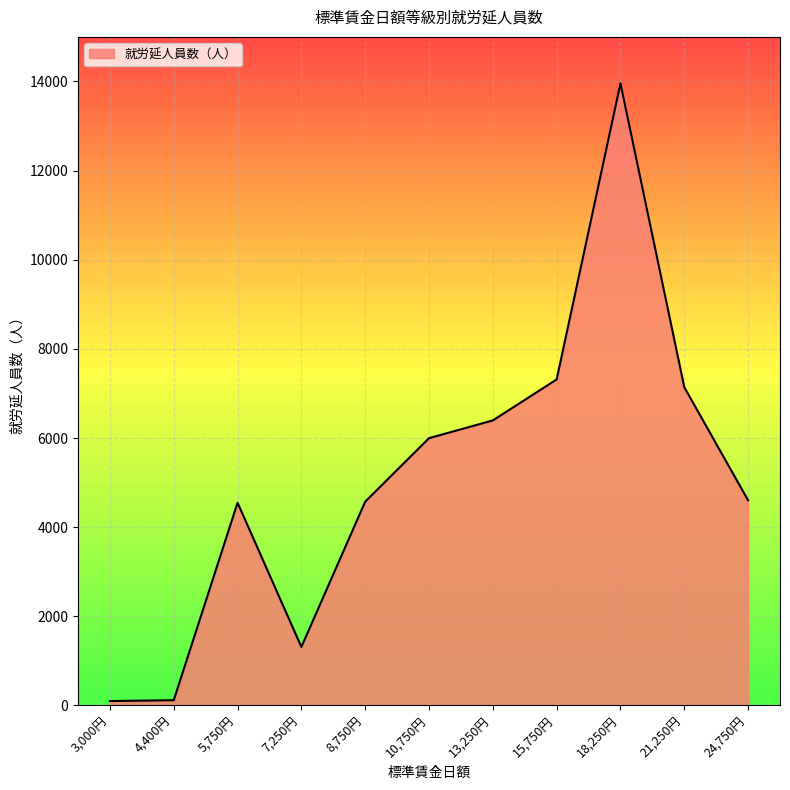

Read the value at 4,400円, to the nearest 10.

120